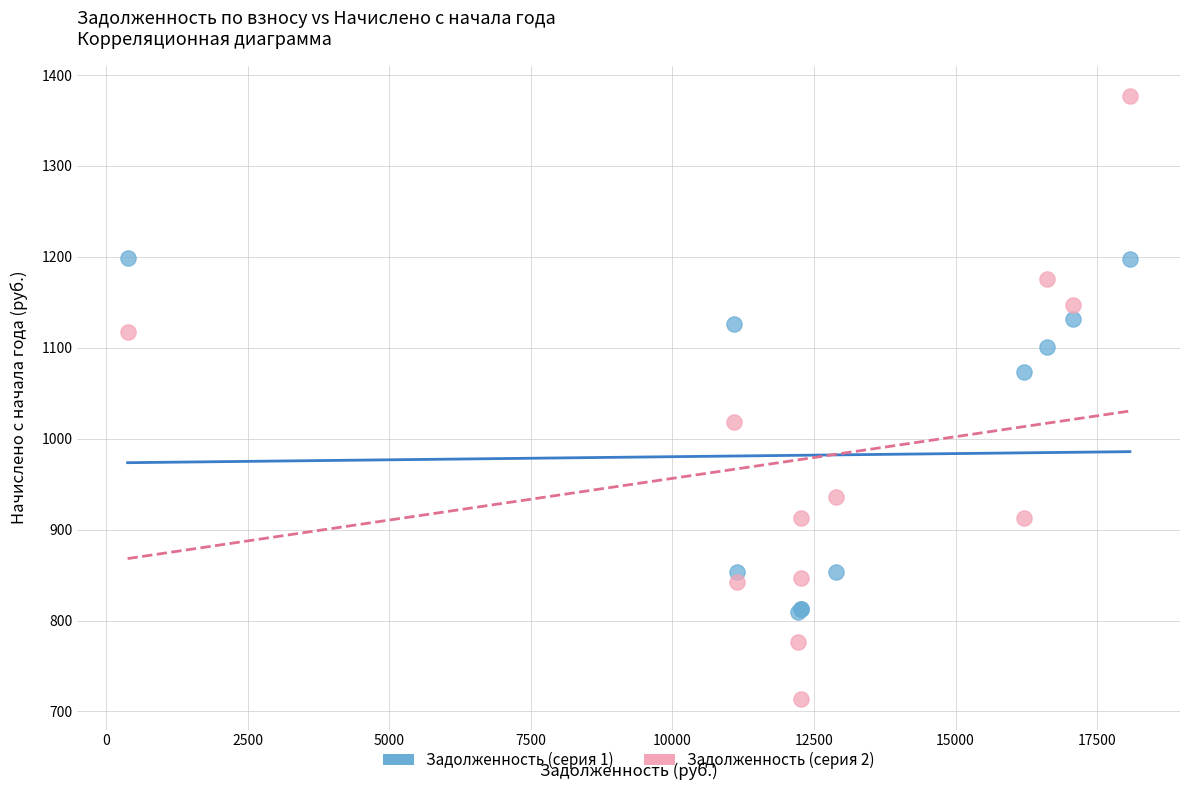

Which series has the widest spread of Y values?

Задолженность (серия 2)